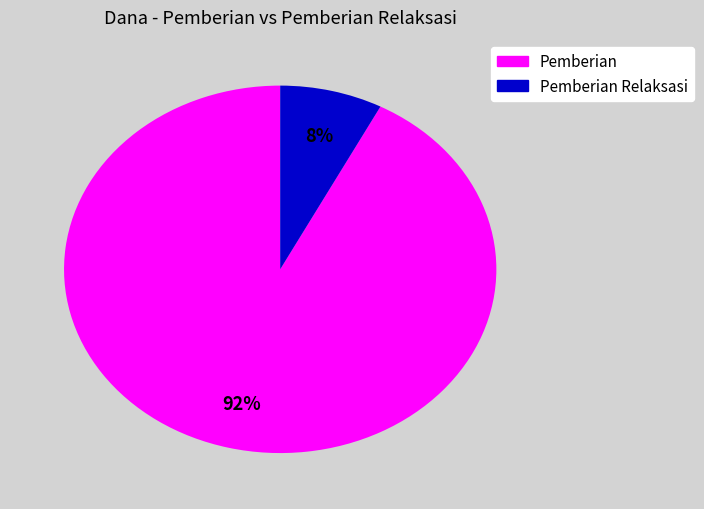

To the nearest percent, what is the average slice percentage?

50%